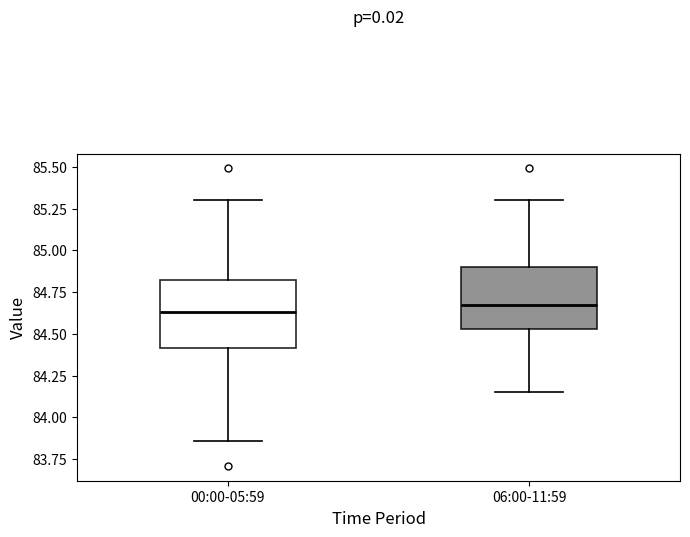

Reading left to right, transcribe this box plot: for each box, give where its median line is, the range the box spans, and where its two whiskers end, as read against the y-axis. The values are not printed on the chart, so give them approximately, as read against the axis.

00:00-05:59: median 84.65, box 84.40 to 84.80, whiskers 83.85 to 85.30
06:00-11:59: median 84.70, box 84.55 to 84.90, whiskers 84.15 to 85.30